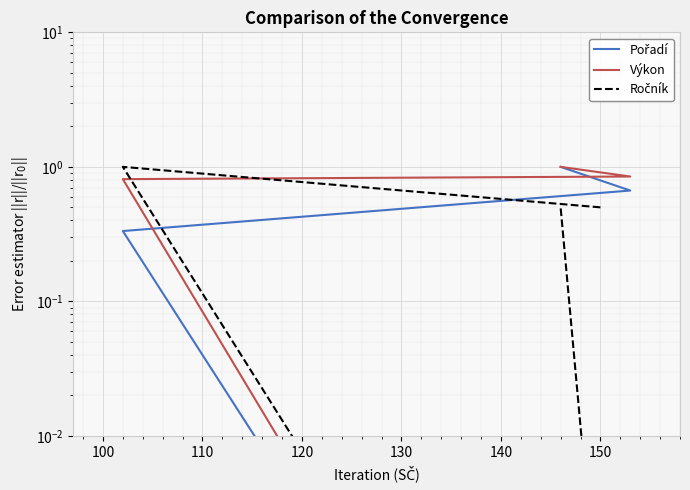

Between which two adjacent categories do Výkon and Pořadí first intersect?

110 and 120